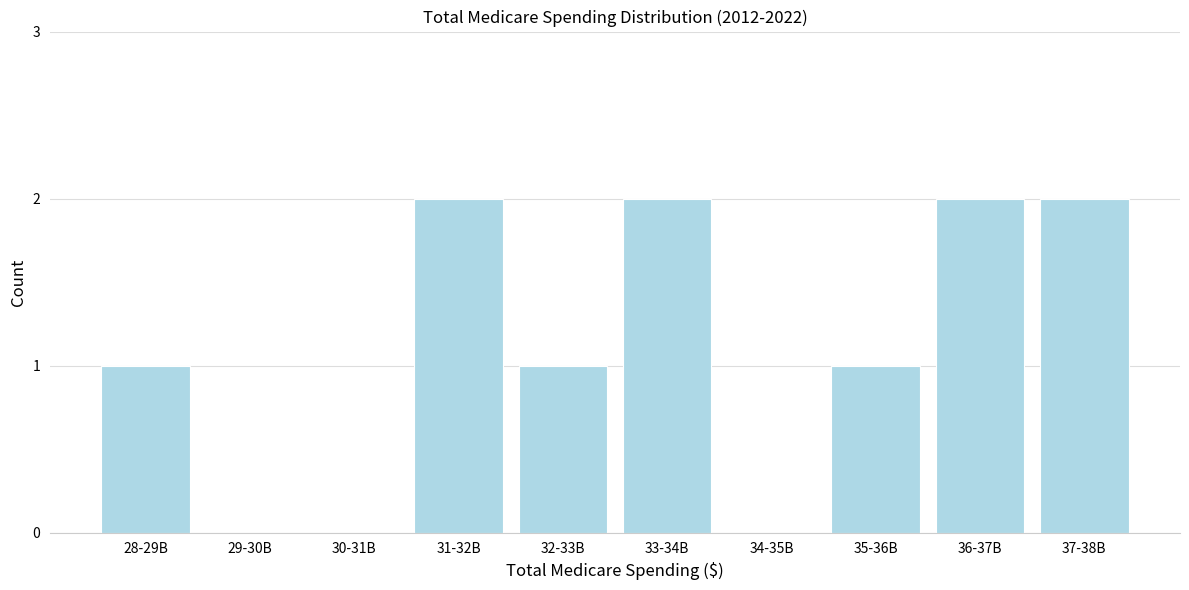

Reading left to right, extract all data points from this chart.

28-29B=1	29-30B=0	30-31B=0	31-32B=2	32-33B=1	33-34B=2	34-35B=0	35-36B=1	36-37B=2	37-38B=2